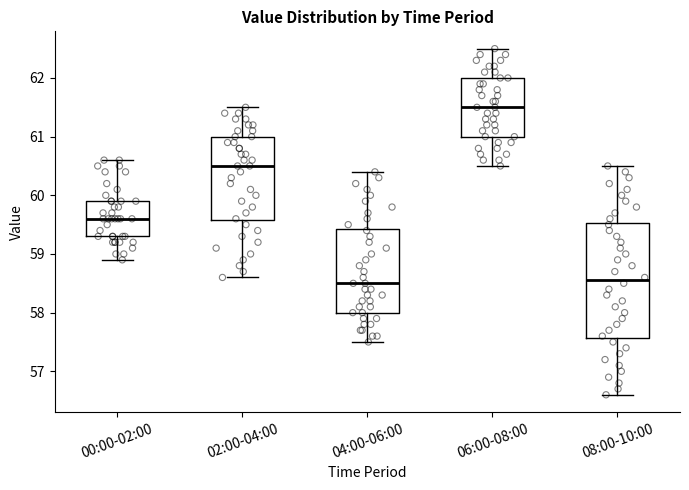

Where is the upper edge of the box for 06:00-08:00 on the y-axis? The values are not printed on the chart, so give them approximately, as read against the axis.

62.0